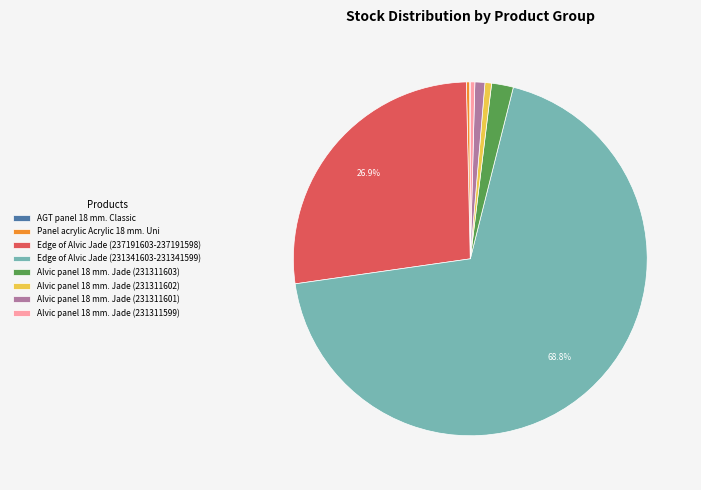

What is the ratio of the value at Alvic panel 18 mm. Jade (231311601) to the value at Alvic panel 18 mm. Jade (231311602)?

1.5